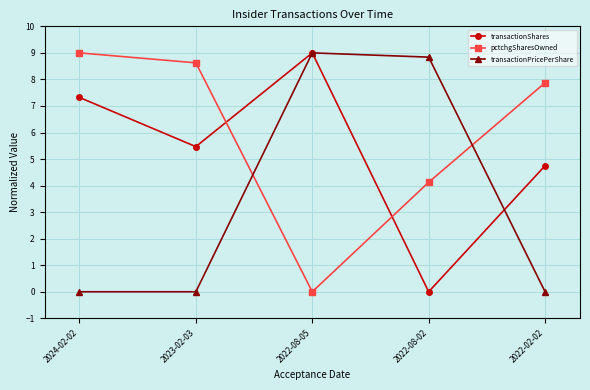

Rank the series at 2023-02-03 from highest to lowest value.

pctchgSharesOwned, transactionShares, transactionPricePerShare